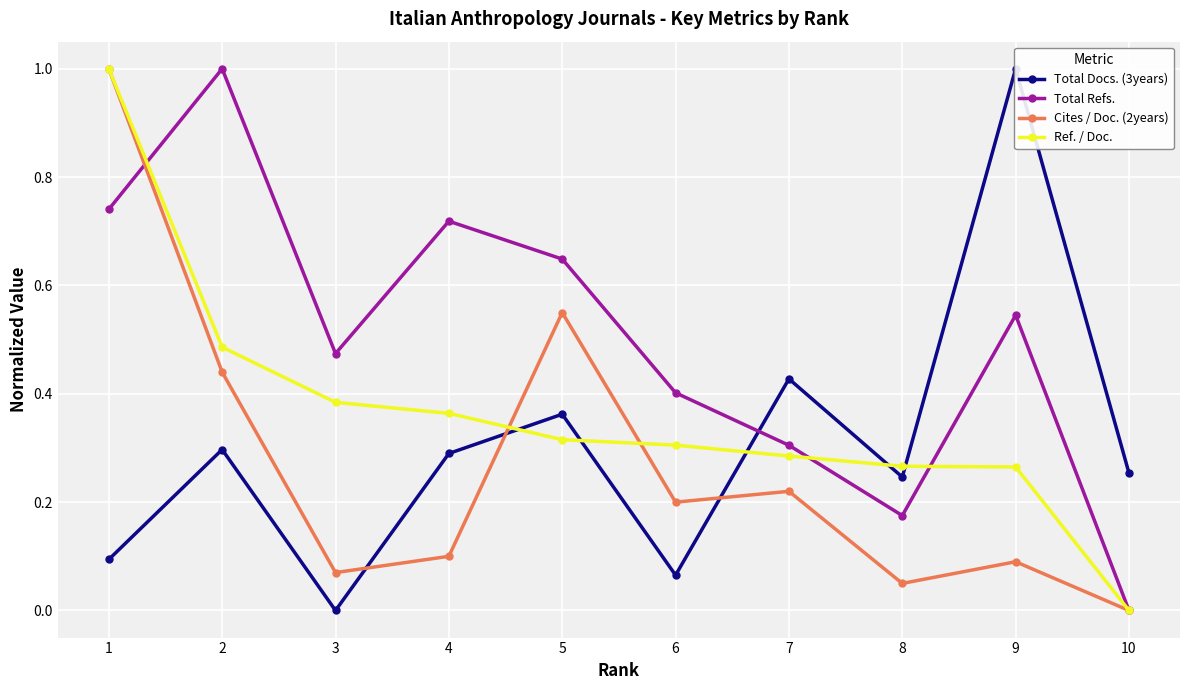

Is it true that Total Refs. equals 0.3 at 7?

True